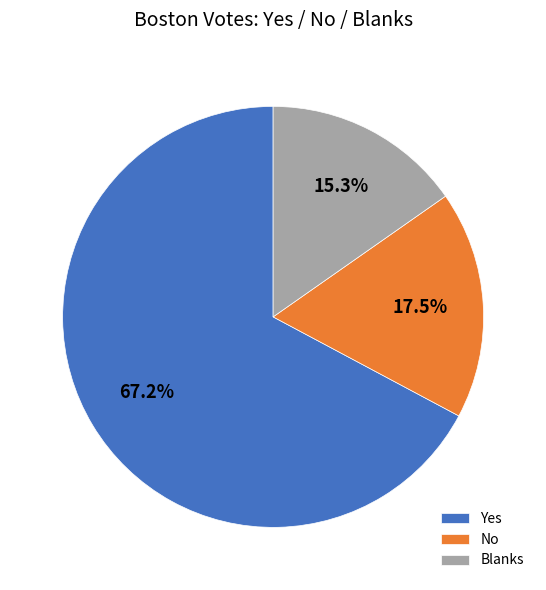

What is the total percentage of Blanks and Yes?

82.5%